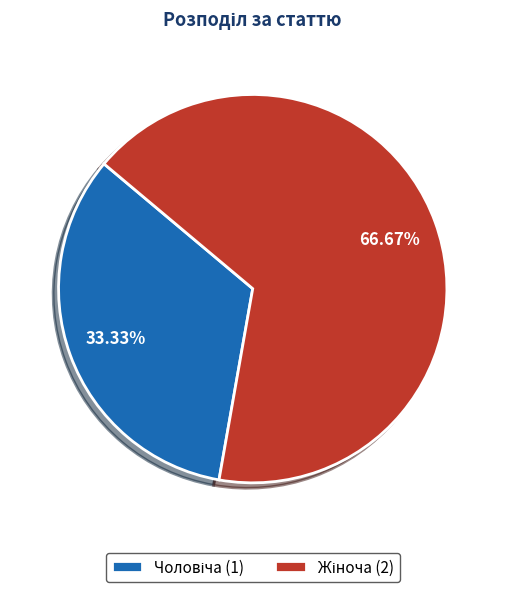

Is there any slice that represents more than half of the pie?

Yes